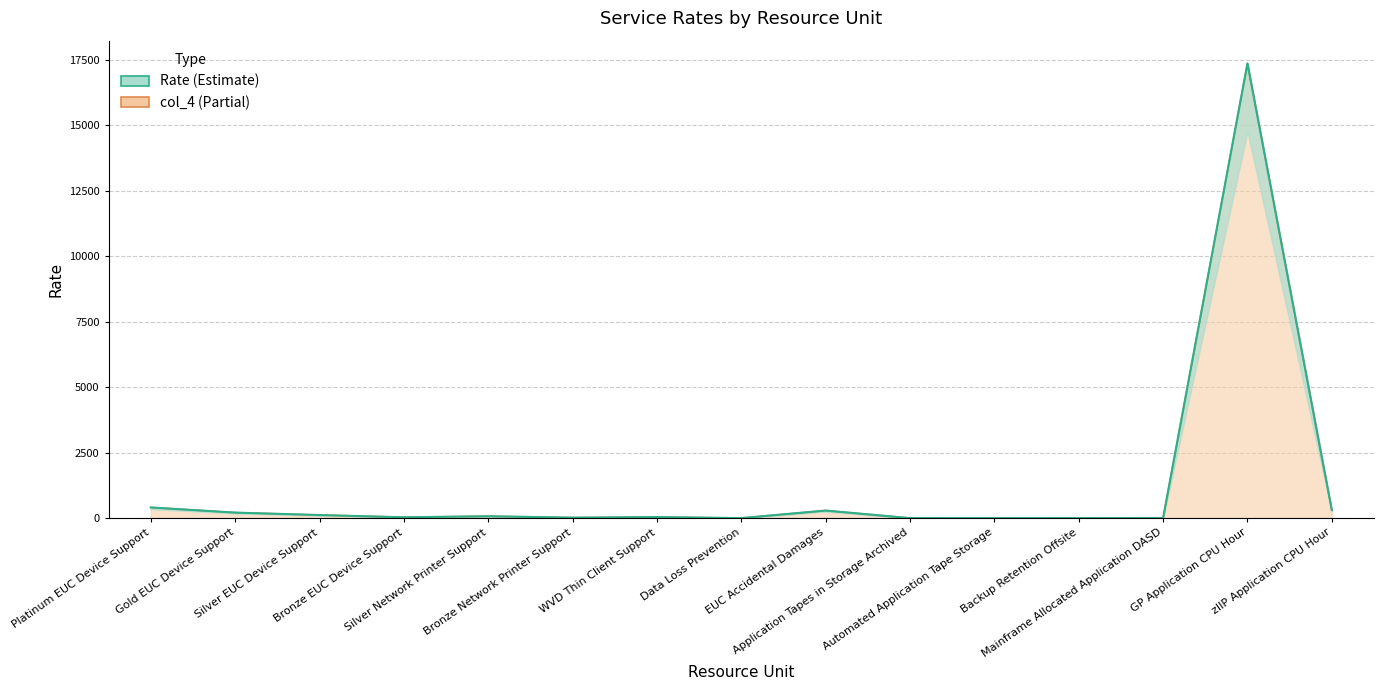

The Rate series shows 35.0 at Bronze EUC Device Support. True or false?

True